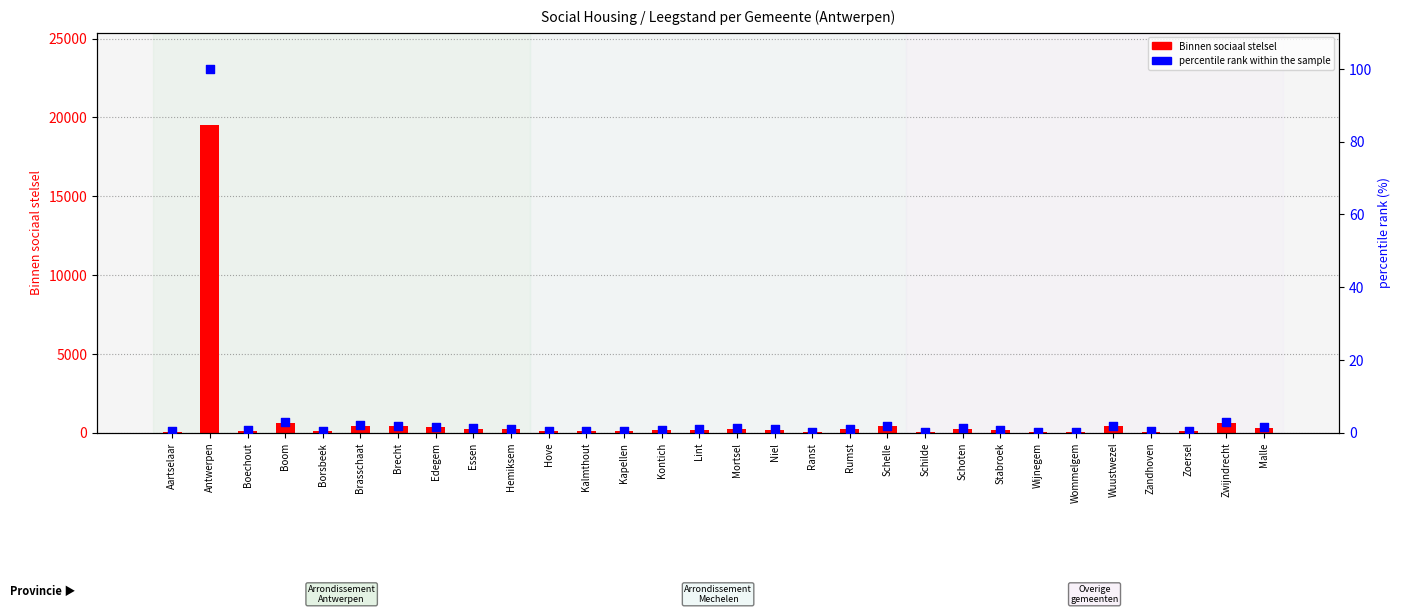

Which series reaches the maximum Y coordinate?

Binnen sociaal stelsel